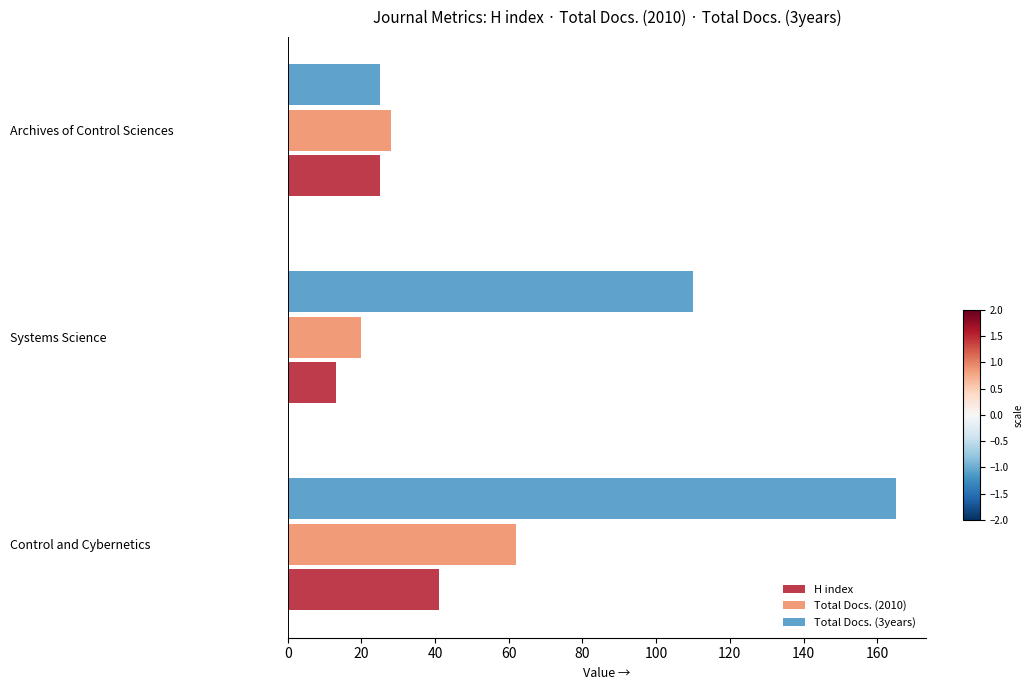

What is the lowest value of the H index series?

13